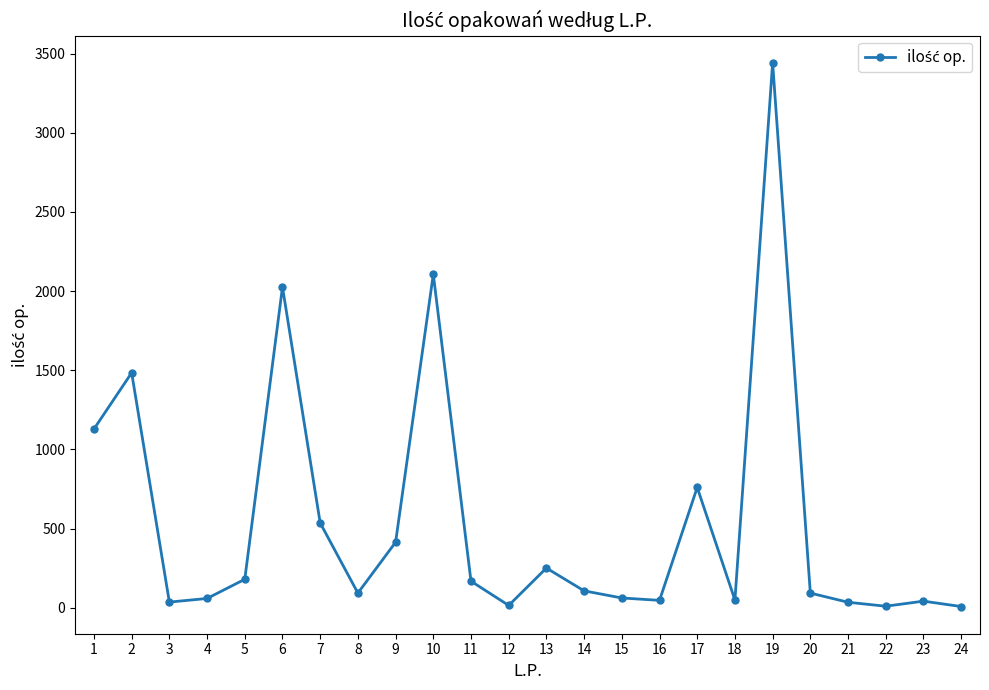

The value at 19 is 3442. True or false?

True